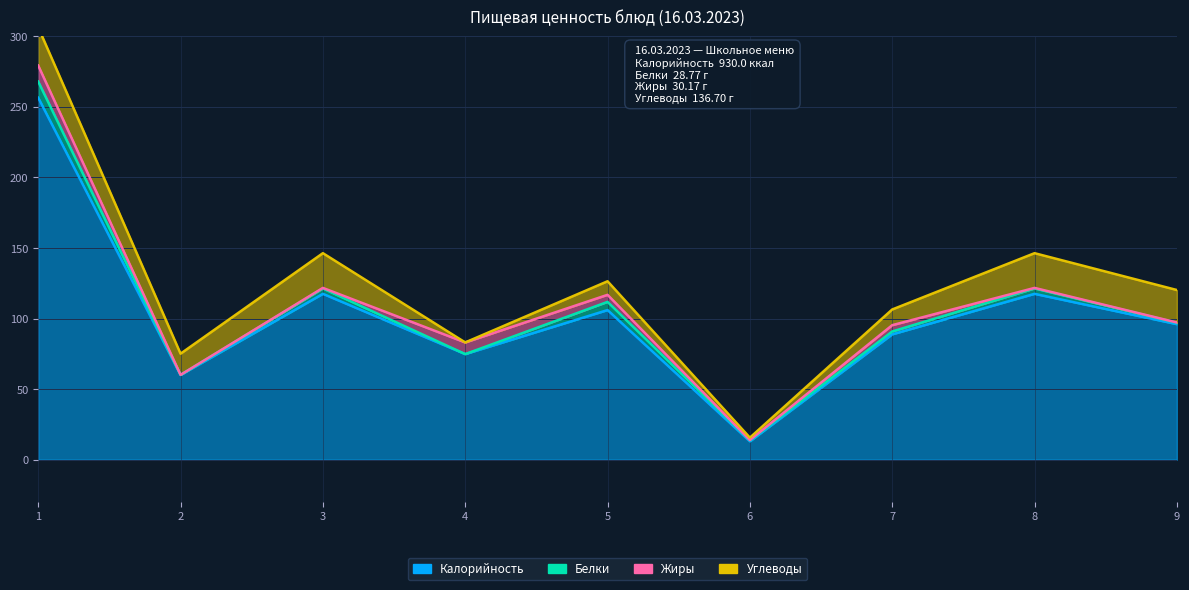

Is the value of Жиры at хлеб пшеничный greater than the value of Углеводы at суп-лапша домашняя?

No